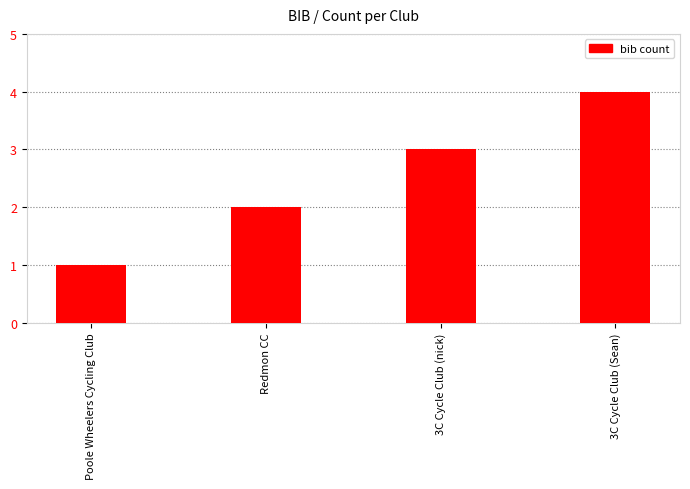

How many distinct data groups are displayed?

1